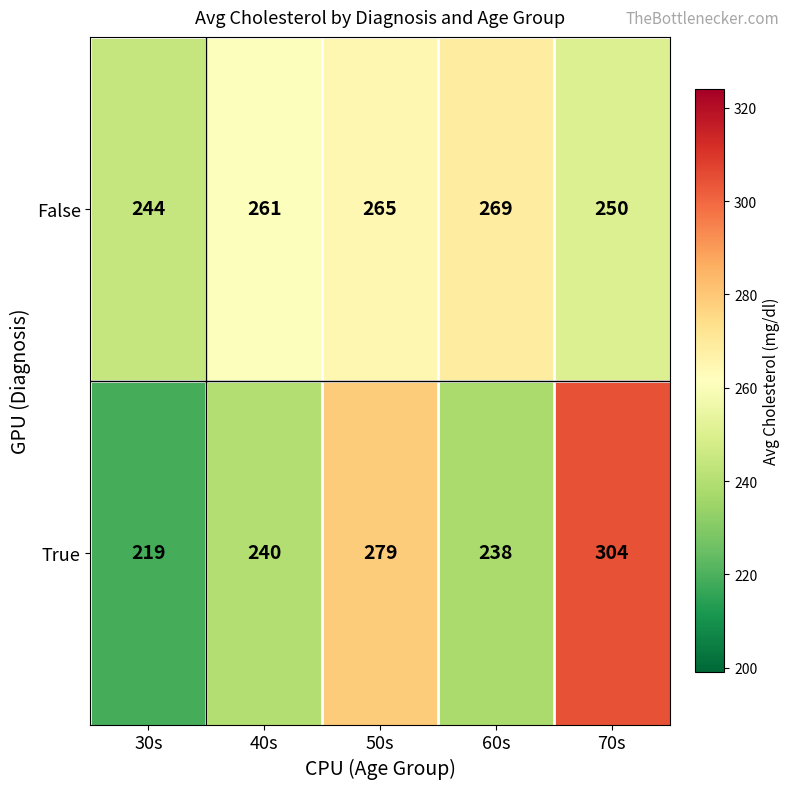

List the series in order of their peak value, highest first.

True, False